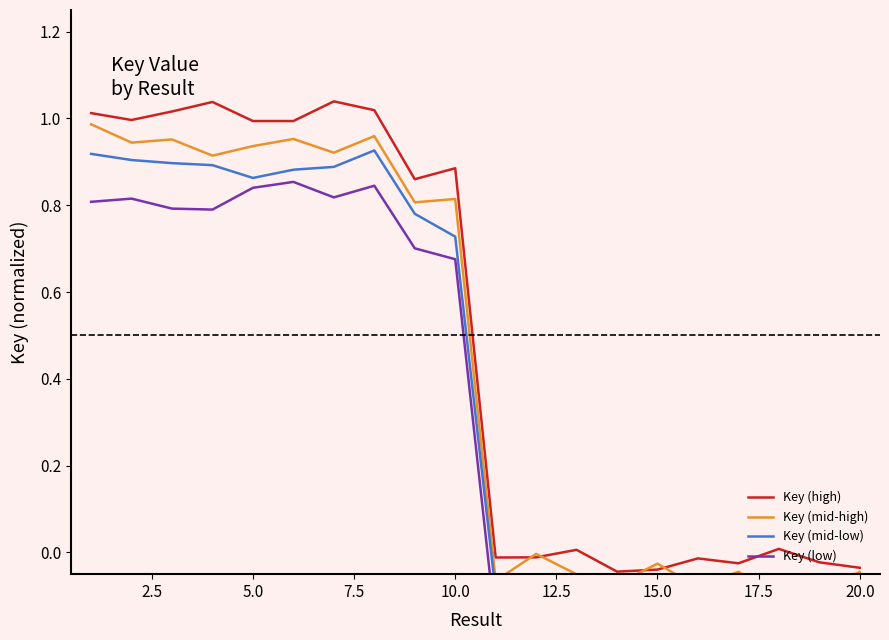

What is the maximum value shown in the chart?

1.0